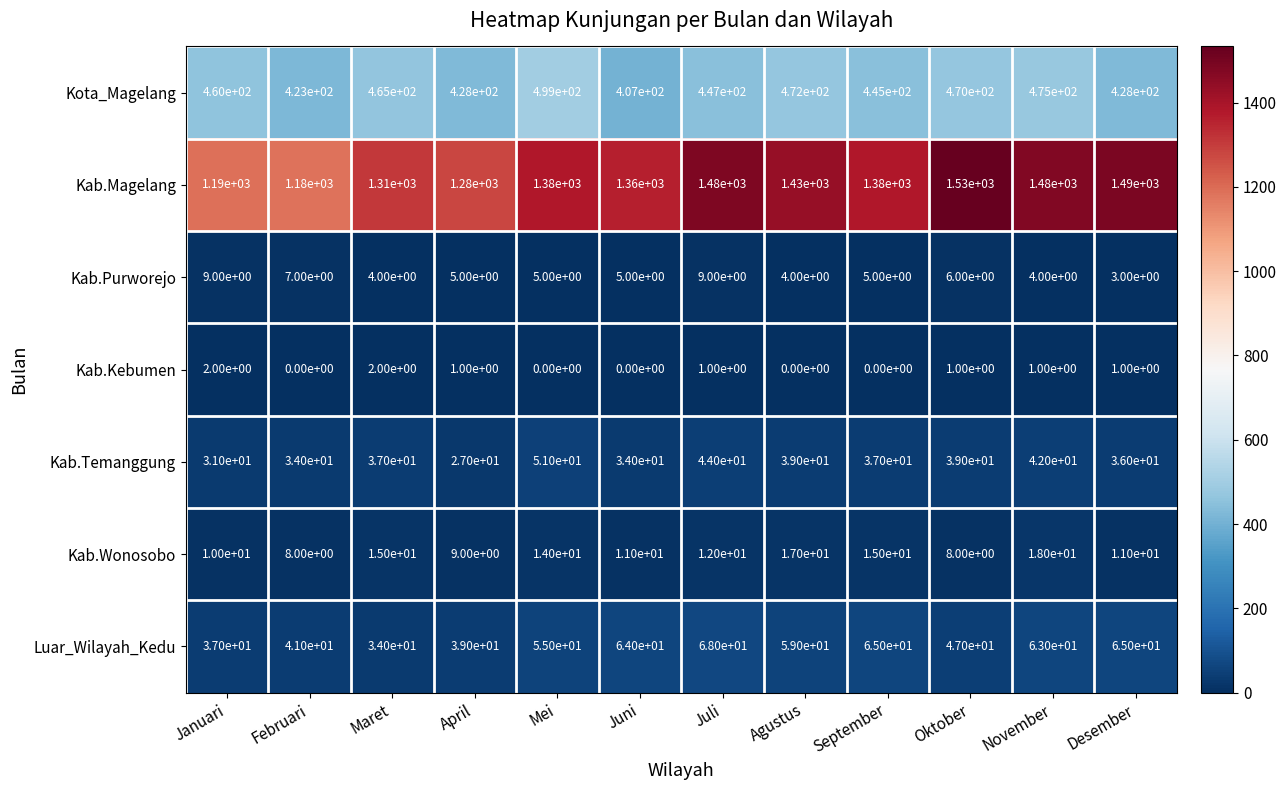

List the series in order of their peak value, lowest first.

Kab.Kebumen, Kab.Purworejo, Kab.Wonosobo, Kab.Temanggung, Luar_Wilayah_Kedu, Kota_Magelang, Kab.Magelang